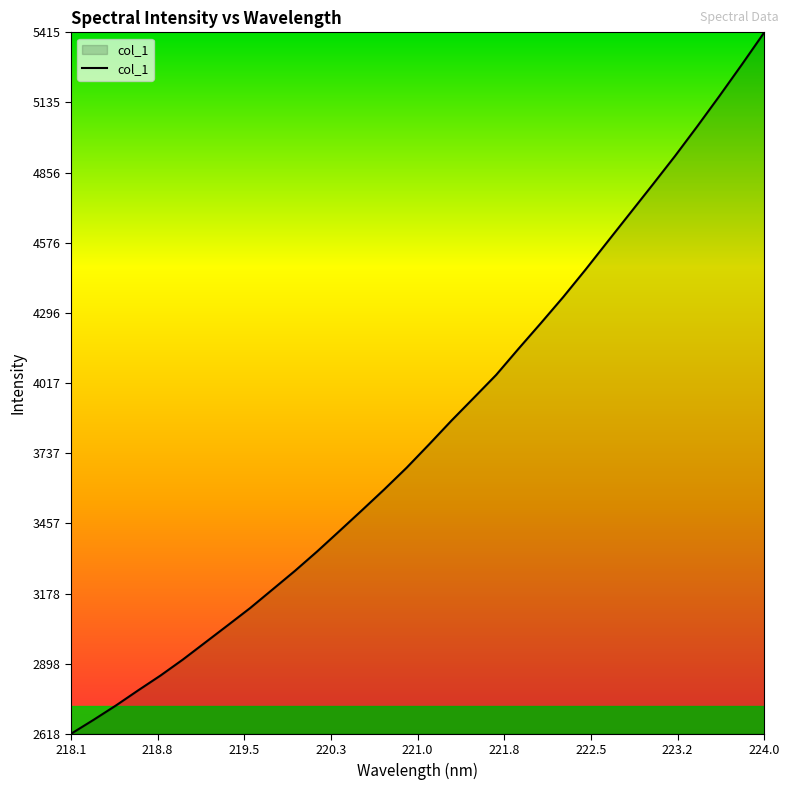

What is the difference between the maximum and minimum values?

2796.8